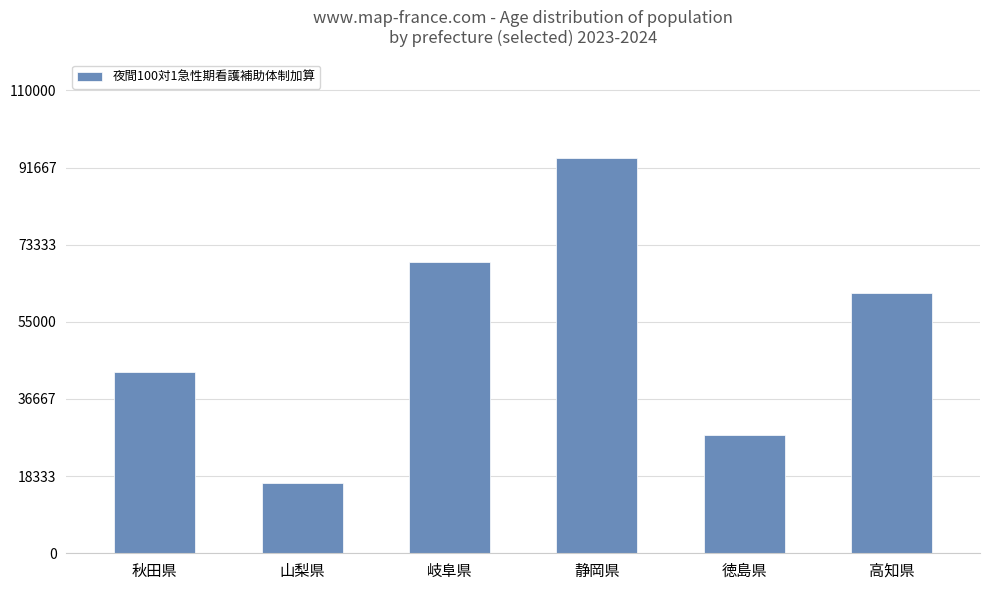

Where does the data first go above 61890?

岐阜県